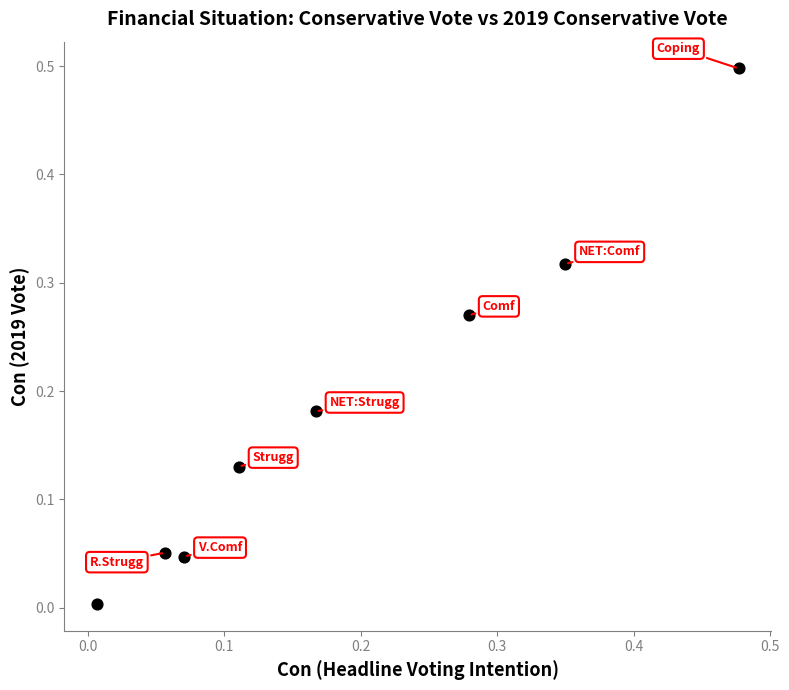

What is the range of X values (max minus min)?

0.5